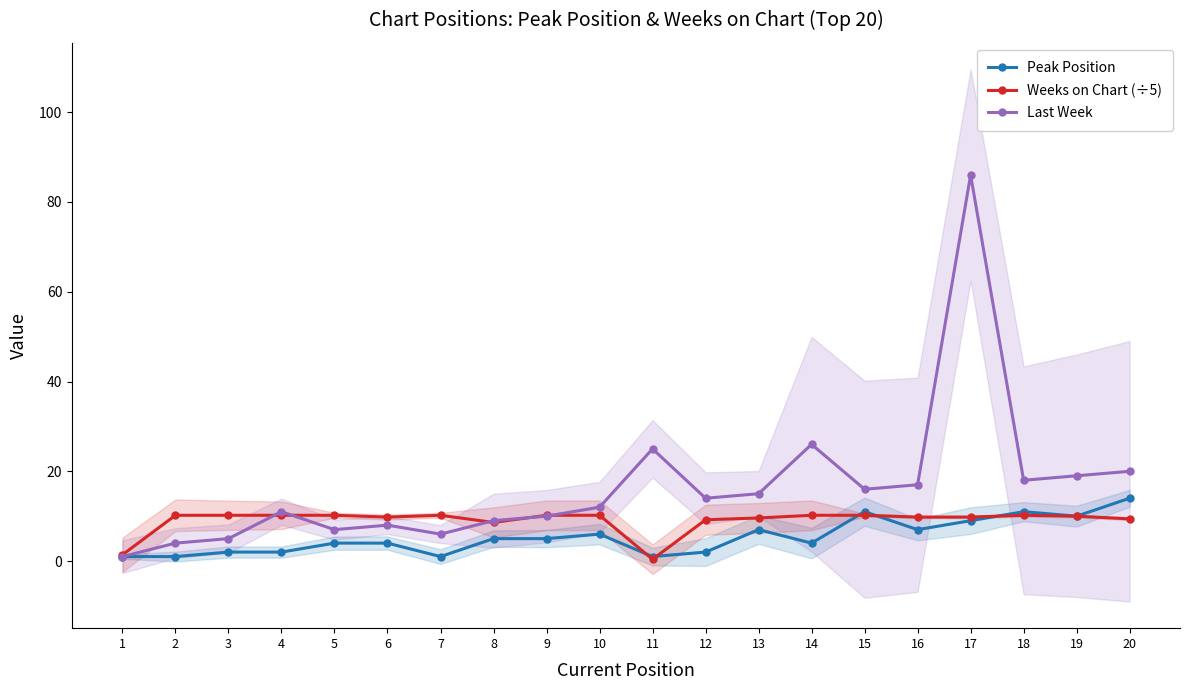

In Weeks on Chart (÷5), how many points are higher than both neighbors (excluding endpoints)?

2